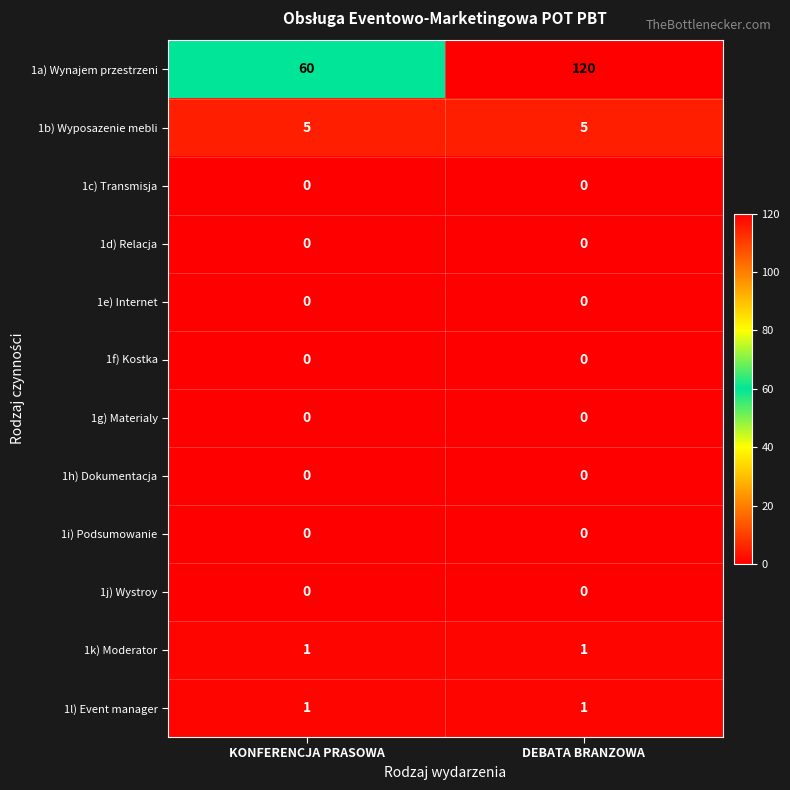

What is the difference between the 1a) Wynajem przestrzeni values at KONFERENCJA PRASOWA and DEBATA BRANZOWA?

60